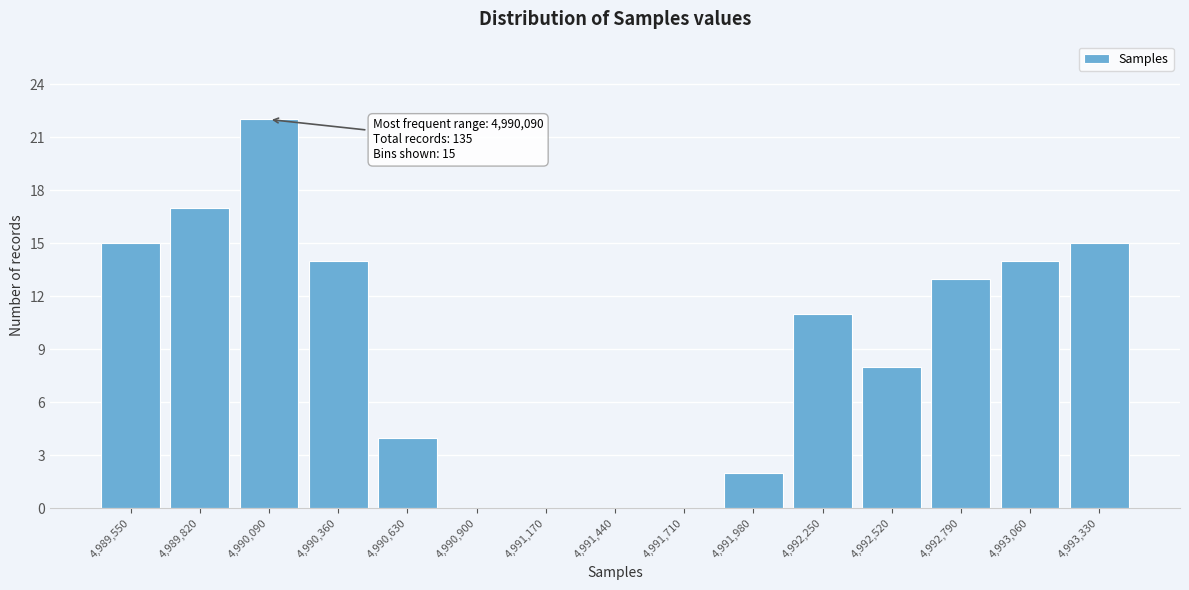

Reading right to left, list all the values displayed in this chart.

4,993,330=15	4,993,060=14	4,992,790=13	4,992,520=8	4,992,250=11	4,991,980=2	4,991,710=0	4,991,440=0	4,991,170=0	4,990,900=0	4,990,630=4	4,990,360=14	4,990,090=22	4,989,820=17	4,989,550=15